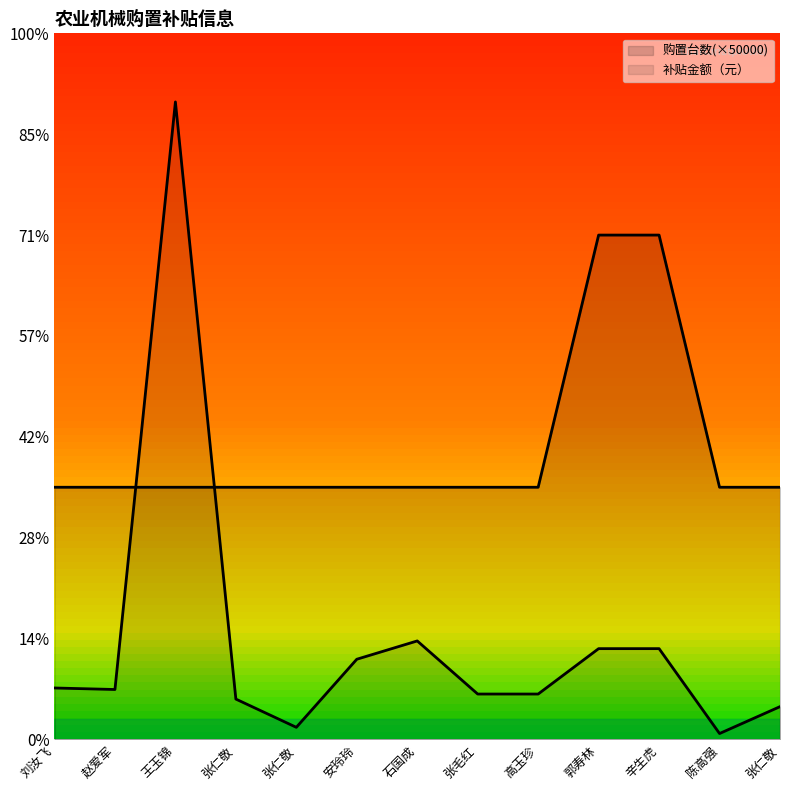

Where is the first local maximum for 补贴金额（元）?

王玉锦